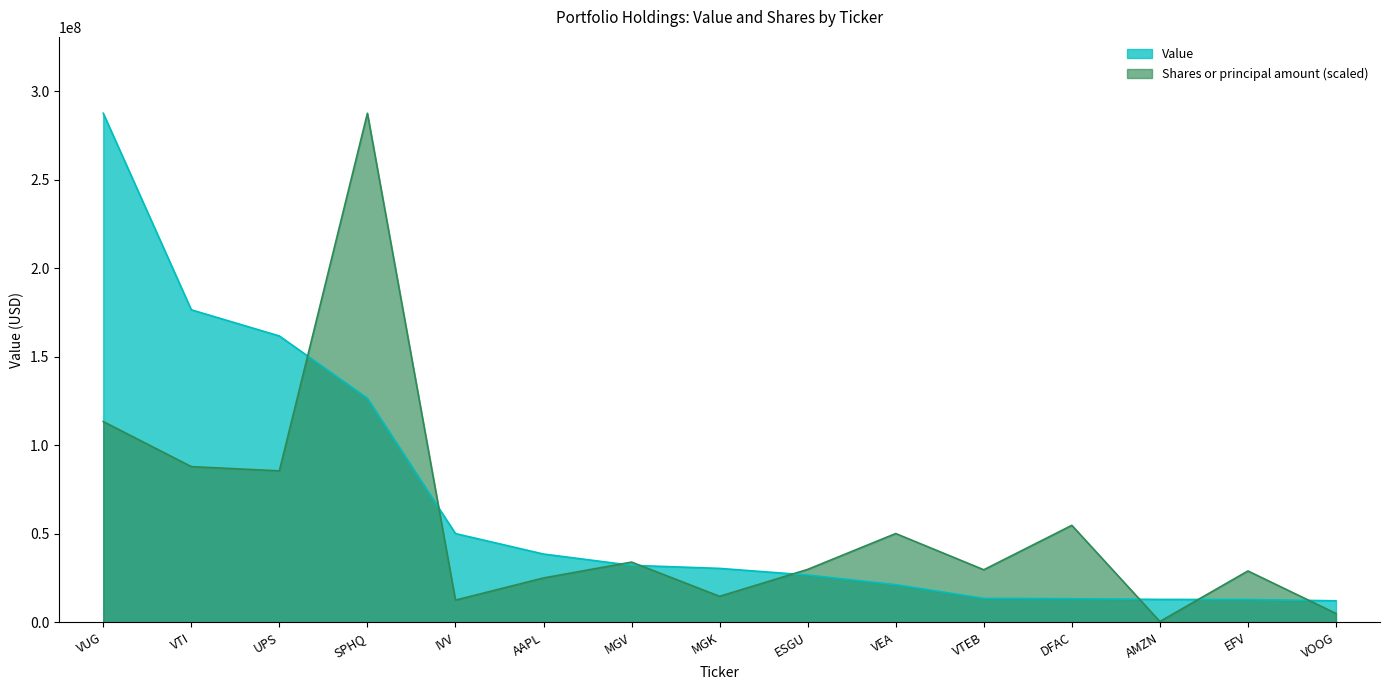

What position from the left is VUG?

1